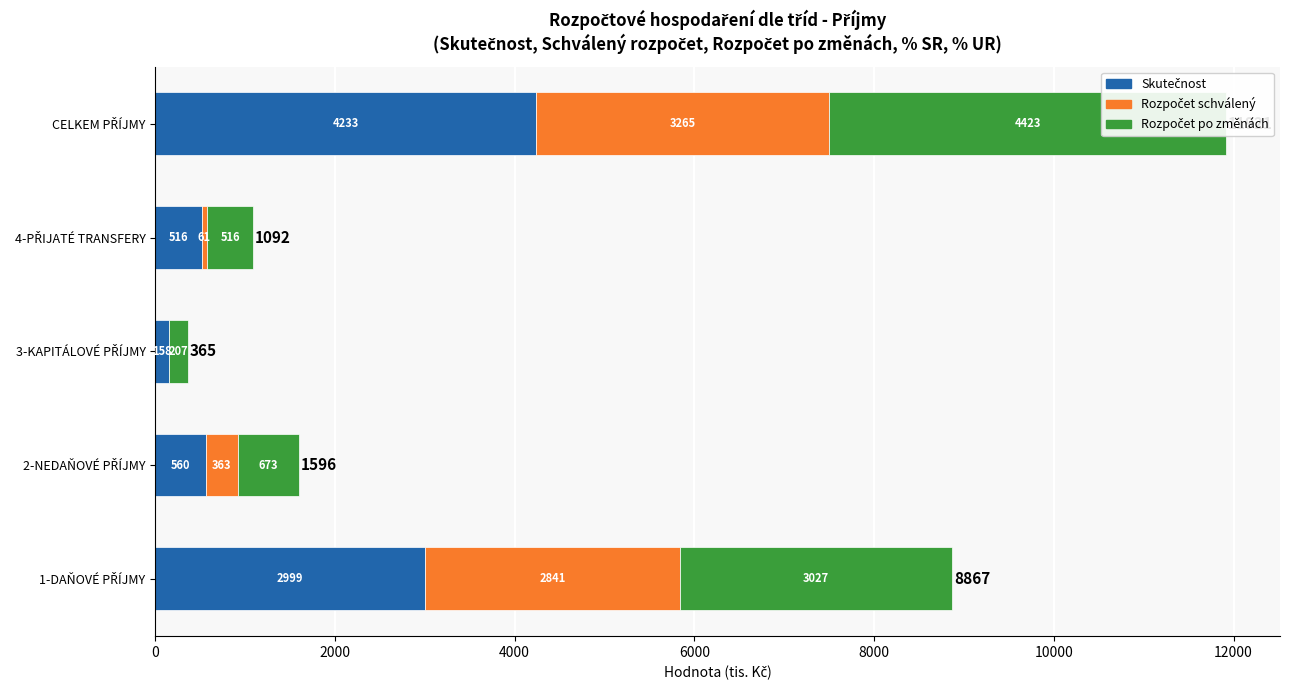

True or false: Rozpočet schválený has a value of 5251.7 at 8000.

False